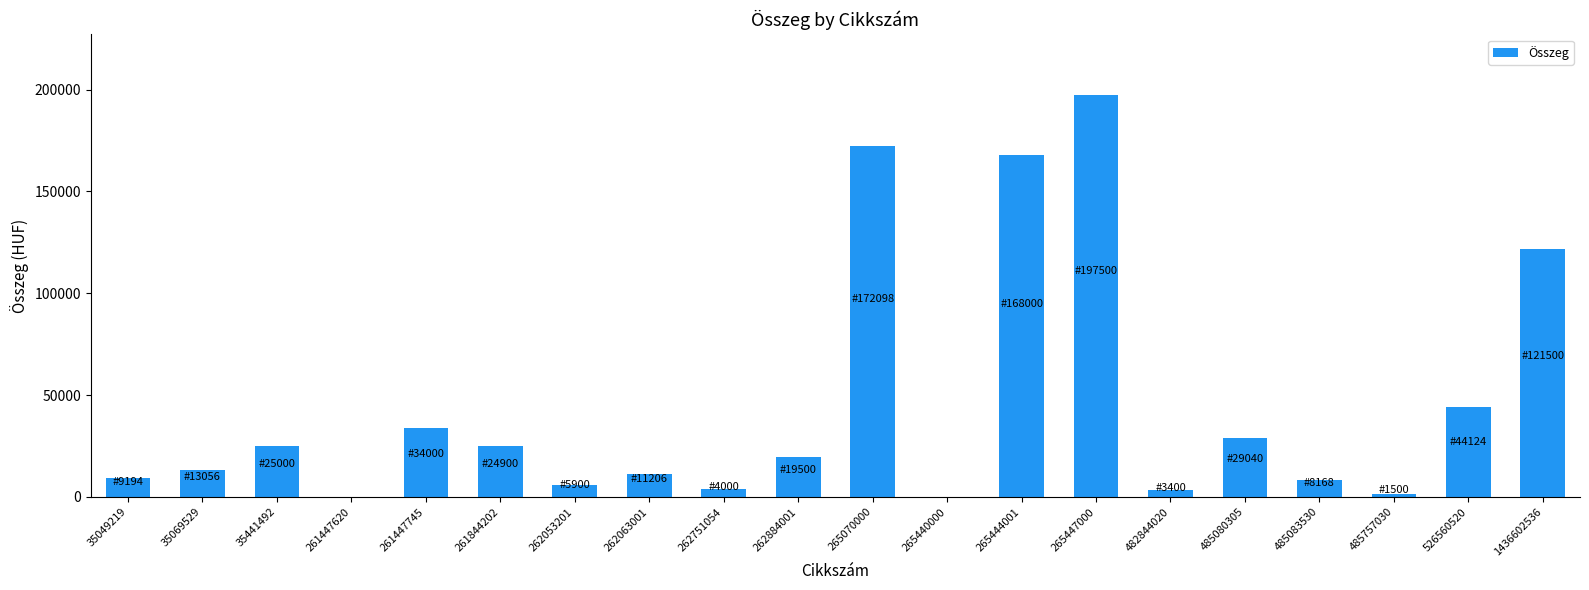

Does the chart contain stacked bars?

No